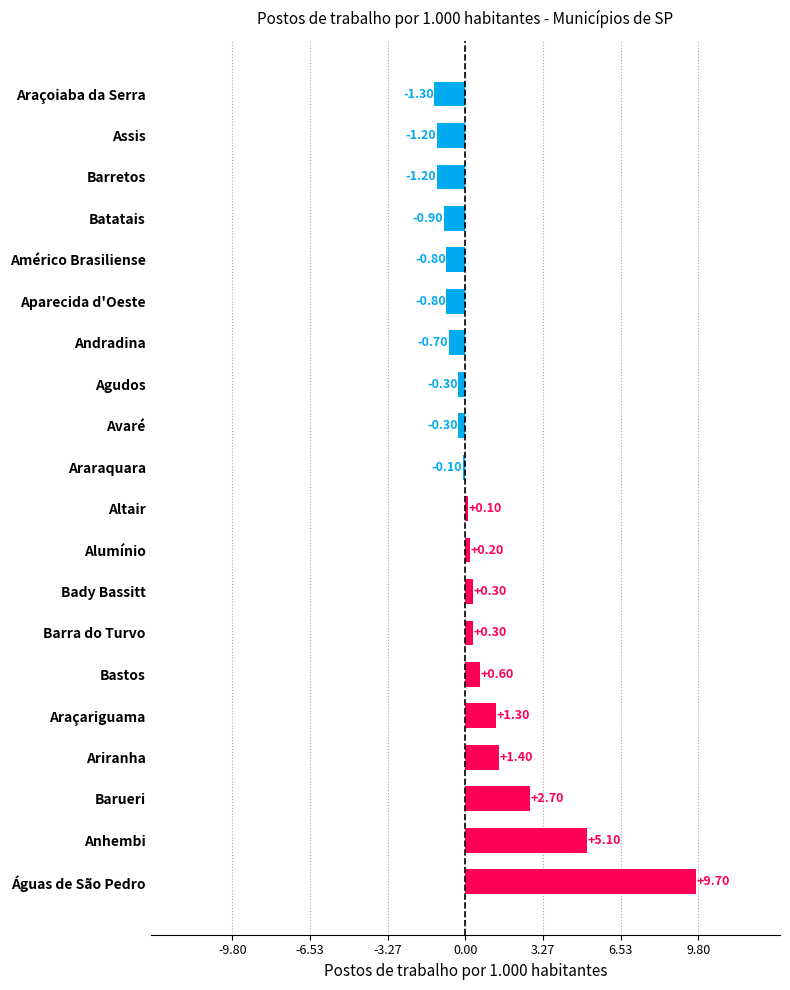

Between Araraquara and Ariranha, which is larger?

Ariranha